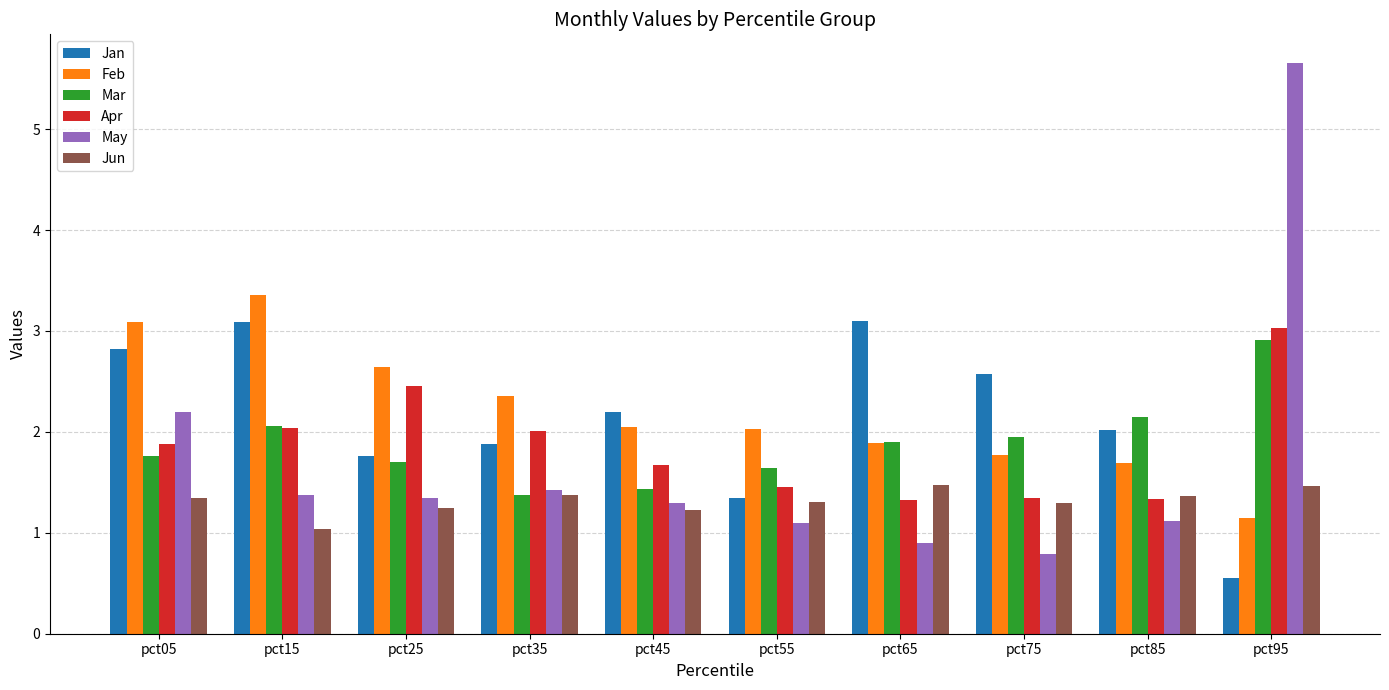

How many groups of bars are there?

10